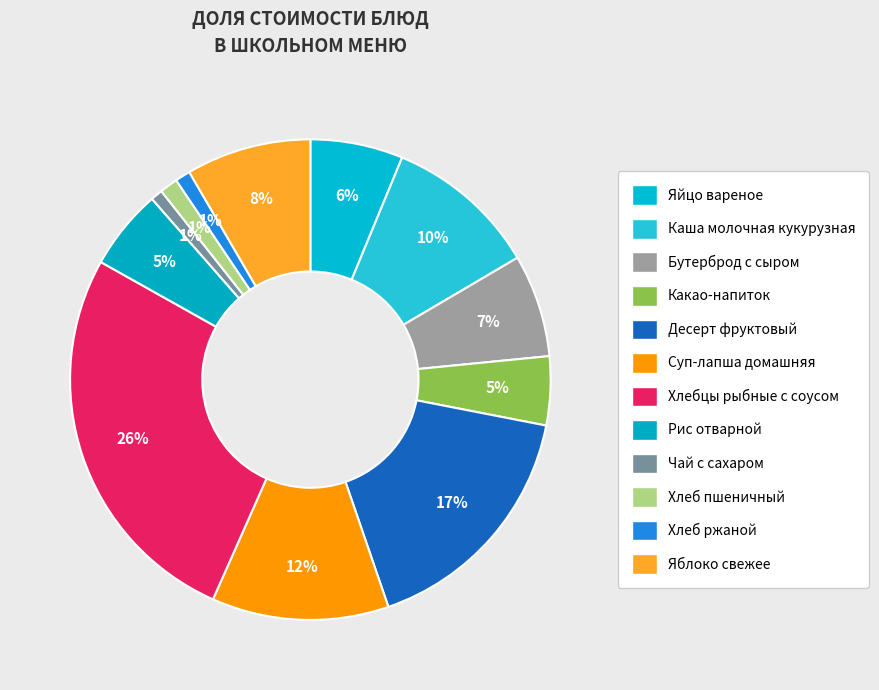

How many slices are in this pie chart?

12